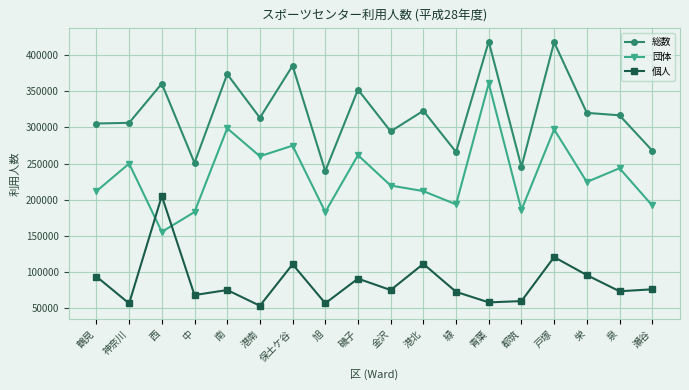

How many data points in 総数 are less than 316872?

9